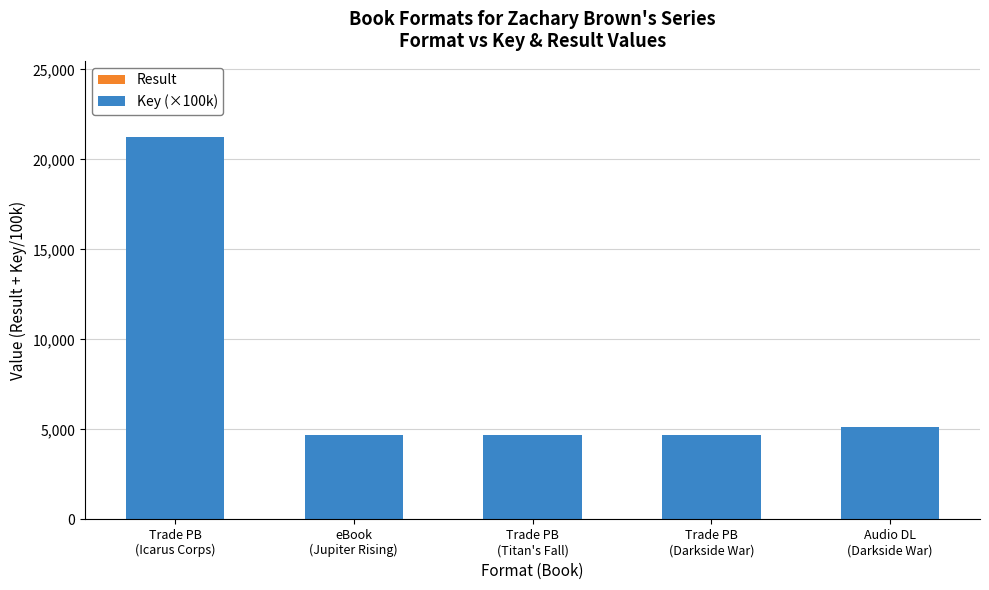

Are the bars horizontal?

No